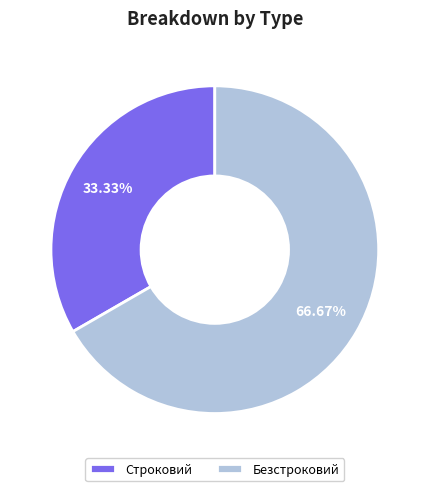

How many slices are in this pie chart?

2